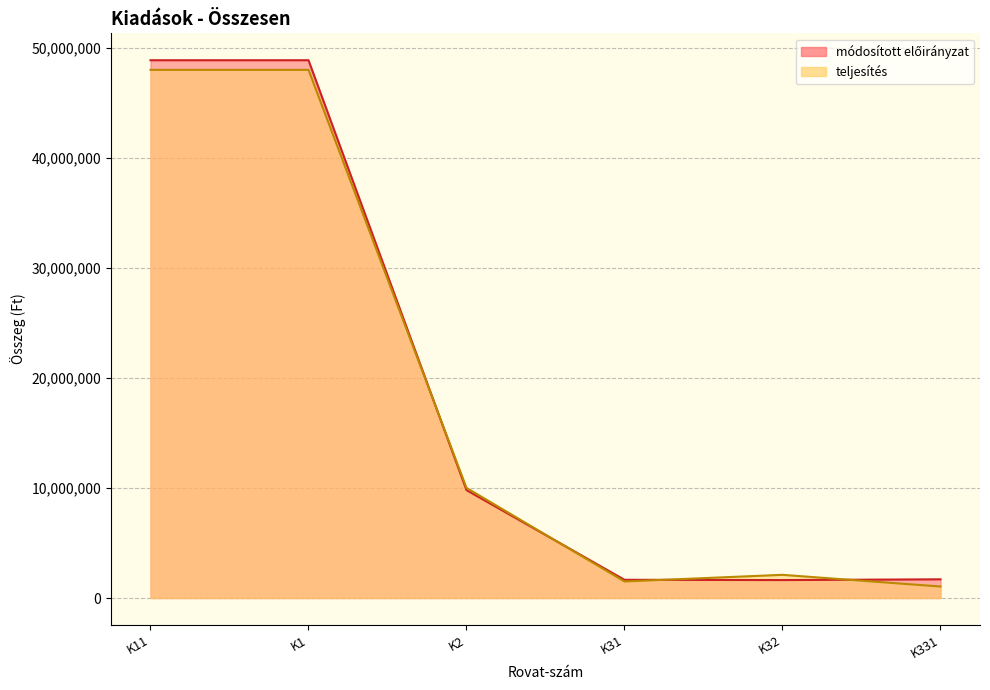

At how many categories does at least one series exceed 38873929?

2